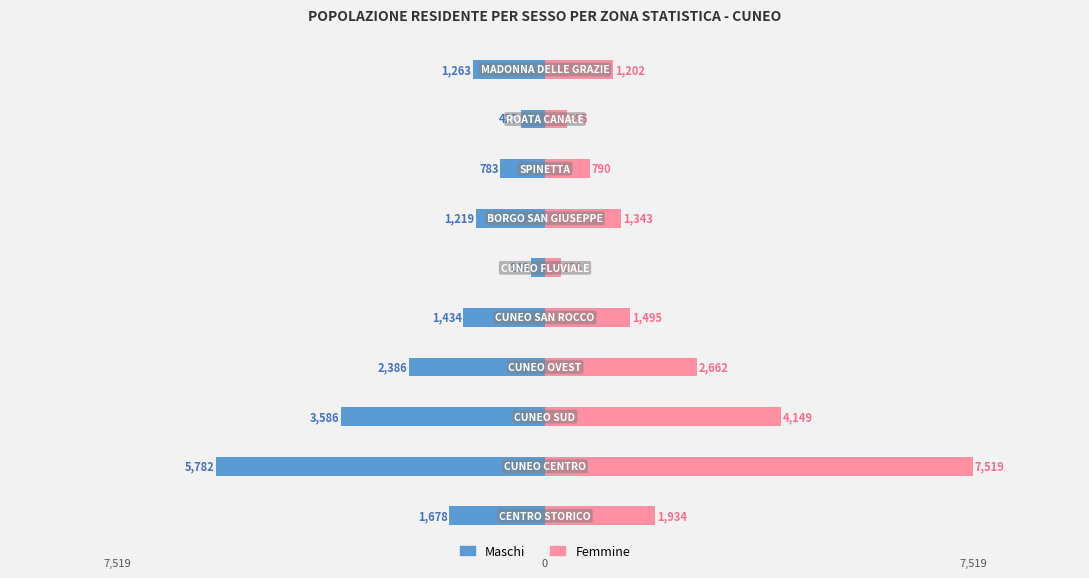

Reading right to left, list all the values displayed in this chart.

Maschi: -1263	-427	-783	-1219	-248	-1434	-2386	-3586	-5782	-1678
Femmine: 1202	385	790	1343	276	1495	2662	4149	7519	1934